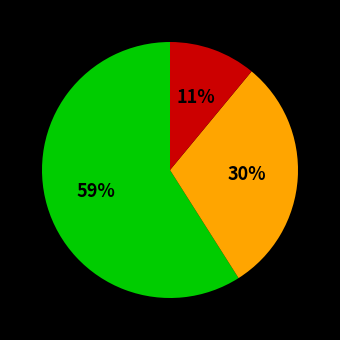

To the nearest percent, what is the difference between the largest and smallest slice percentages?

48%